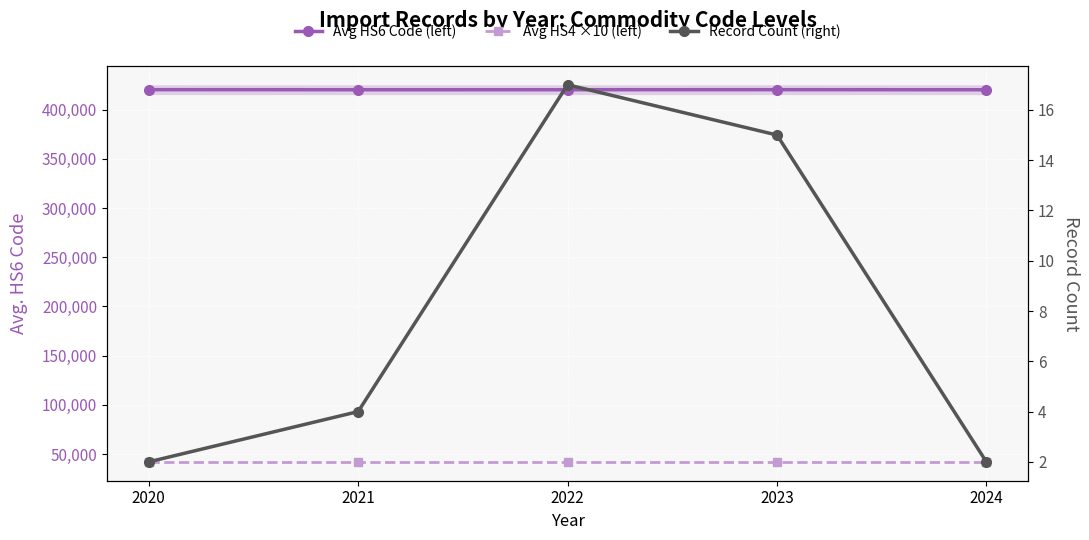

True or false: Record Count (right) and Avg HS6 Code (left) intersect in this chart.

False